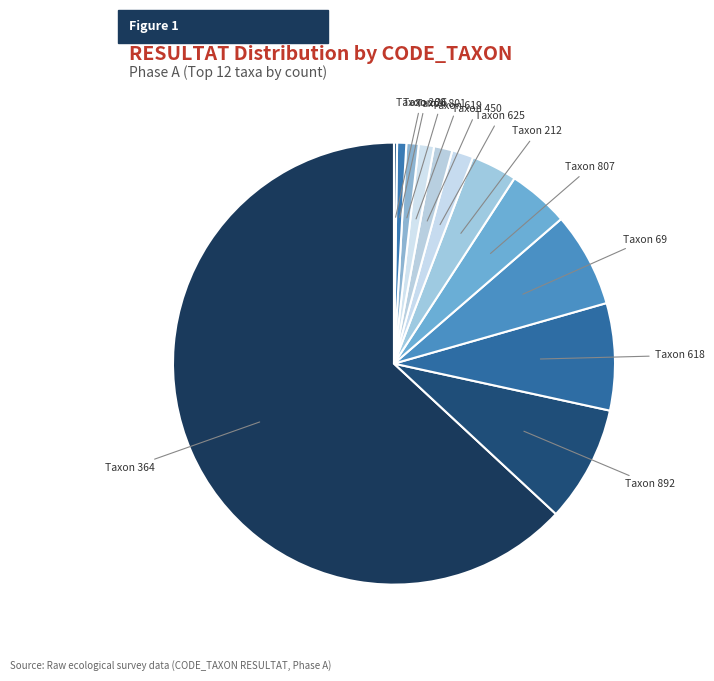

What is the smallest slice in the pie chart?

200